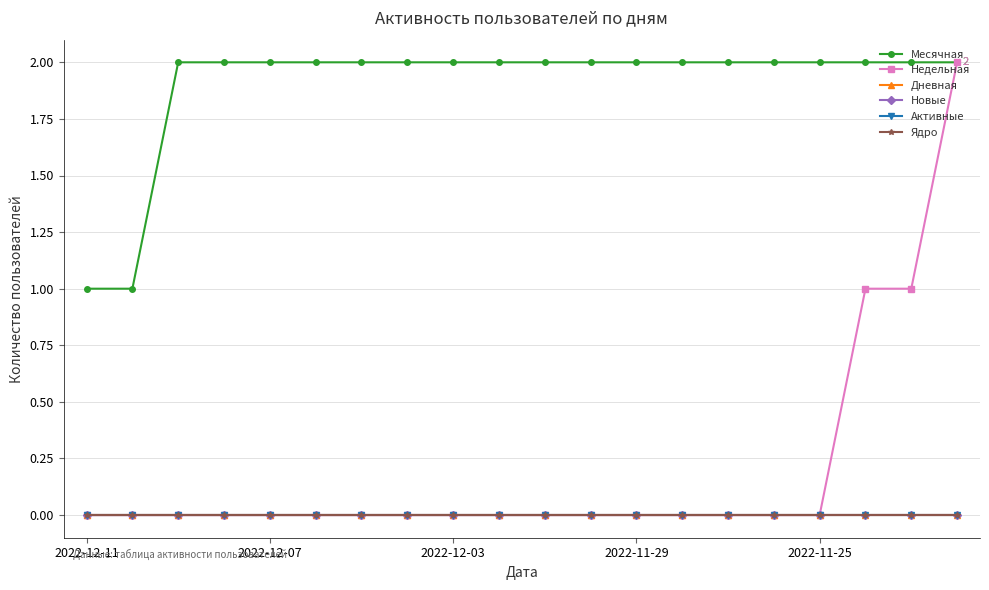

Which series has the largest total across all categories?

Месячная